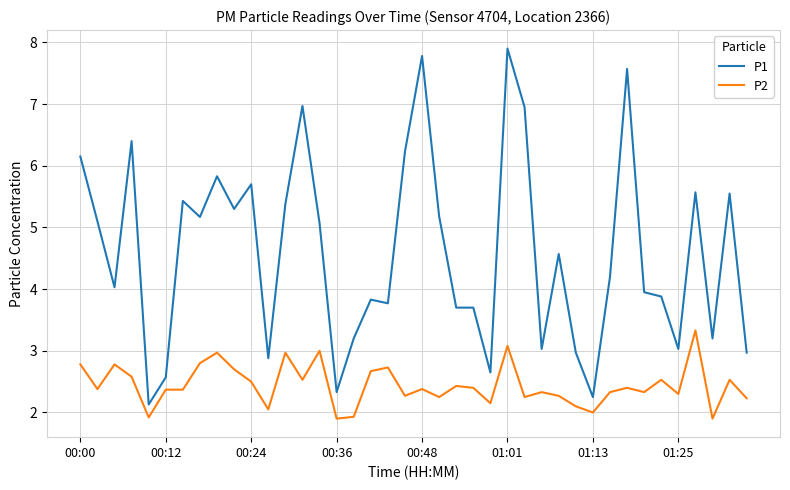

Which series has the largest total across all categories?

P1